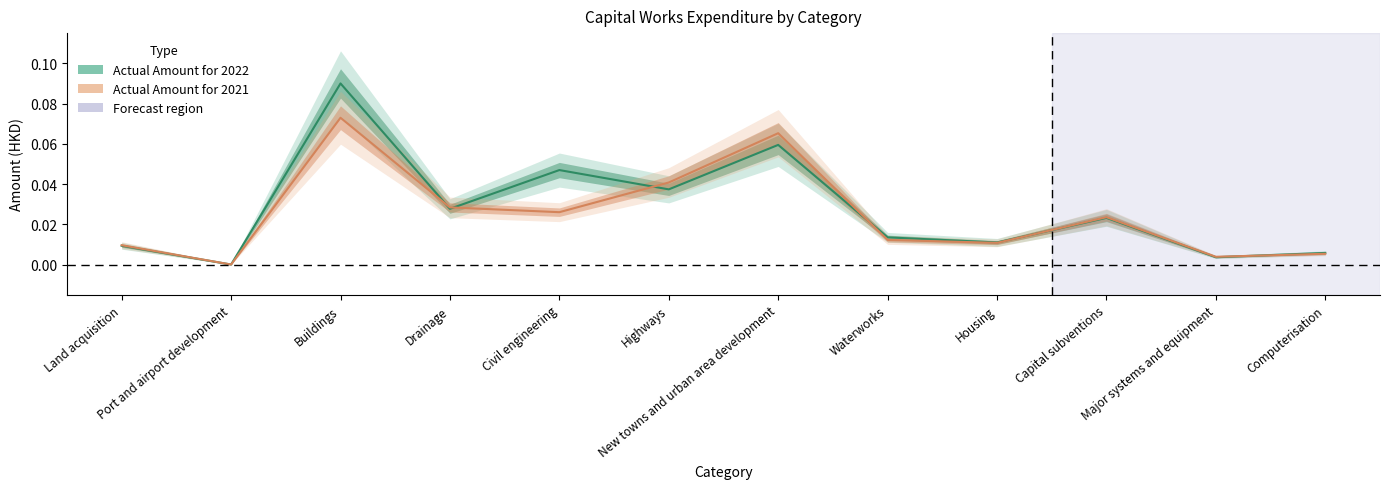

What is the difference between the Actual Amount for 2022 values at Buildings and Housing?

0.1